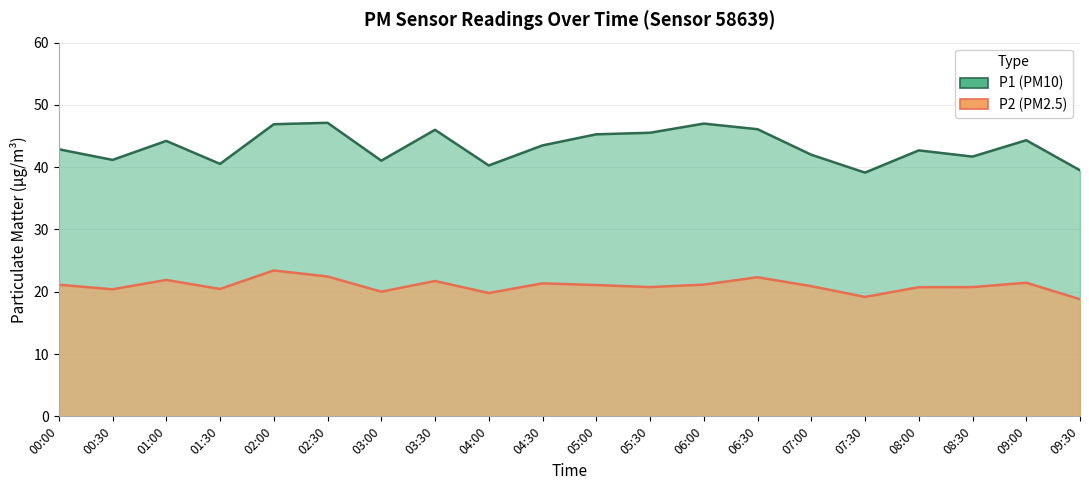

Does the chart display data point markers on the line(s)?

No